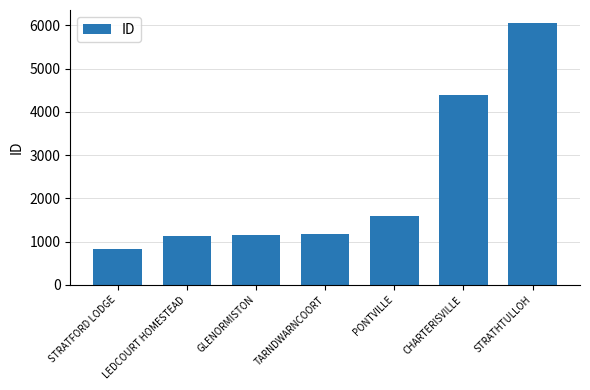

Does the chart contain any negative values?

No